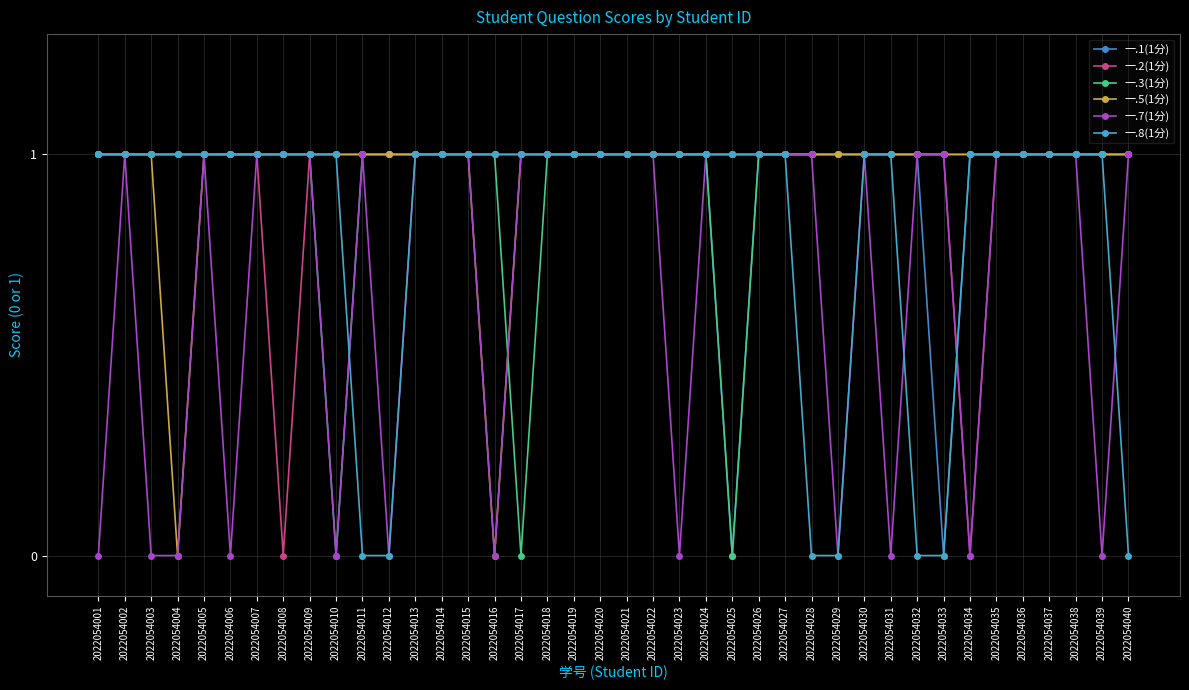

Reading right to left, what are all the values shown in this chart?

一.1(1分): 2022054040=1	2022054039=1	2022054038=1	2022054037=1	2022054036=1	2022054035=1	2022054034=1	2022054033=0	2022054032=1	2022054031=1	2022054030=1	2022054029=1	2022054028=1	2022054027=1	2022054026=1	2022054025=0	2022054024=1	2022054023=1	2022054022=1	2022054021=1	2022054020=1	2022054019=1	2022054018=1	2022054017=1	2022054016=1	2022054015=1	2022054014=1	2022054013=1	2022054012=1	2022054011=1	2022054010=1	2022054009=1	2022054008=1	2022054007=1	2022054006=1	2022054005=1	2022054004=1	2022054003=1	2022054002=1	2022054001=1
一.2(1分): 2022054040=1	2022054039=1	2022054038=1	2022054037=1	2022054036=1	2022054035=1	2022054034=0	2022054033=1	2022054032=1	2022054031=1	2022054030=1	2022054029=1	2022054028=1	2022054027=1	2022054026=1	2022054025=1	2022054024=1	2022054023=1	2022054022=1	2022054021=1	2022054020=1	2022054019=1	2022054018=1	2022054017=1	2022054016=1	2022054015=1	2022054014=1	2022054013=1	2022054012=1	2022054011=1	2022054010=1	2022054009=1	2022054008=0	2022054007=1	2022054006=1	2022054005=1	2022054004=1	2022054003=1	2022054002=1	2022054001=1
一.3(1分): 2022054040=1	2022054039=1	2022054038=1	2022054037=1	2022054036=1	2022054035=1	2022054034=1	2022054033=1	2022054032=1	2022054031=1	2022054030=1	2022054029=1	2022054028=1	2022054027=1	2022054026=1	2022054025=0	2022054024=1	2022054023=1	2022054022=1	2022054021=1	2022054020=1	2022054019=1	2022054018=1	2022054017=0	2022054016=1	2022054015=1	2022054014=1	2022054013=1	2022054012=1	2022054011=1	2022054010=0	2022054009=1	2022054008=1	2022054007=1	2022054006=1	2022054005=1	2022054004=1	2022054003=1	2022054002=1	2022054001=1
一.5(1分): 2022054040=1	2022054039=1	2022054038=1	2022054037=1	2022054036=1	2022054035=1	2022054034=1	2022054033=1	2022054032=1	2022054031=1	2022054030=1	2022054029=1	2022054028=1	2022054027=1	2022054026=1	2022054025=1	2022054024=1	2022054023=1	2022054022=1	2022054021=1	2022054020=1	2022054019=1	2022054018=1	2022054017=1	2022054016=0	2022054015=1	2022054014=1	2022054013=1	2022054012=1	2022054011=1	2022054010=1	2022054009=1	2022054008=1	2022054007=1	2022054006=1	2022054005=1	2022054004=0	2022054003=1	2022054002=1	2022054001=1
一.7(1分): 2022054040=1	2022054039=0	2022054038=1	2022054037=1	2022054036=1	2022054035=1	2022054034=0	2022054033=1	2022054032=1	2022054031=0	2022054030=1	2022054029=0	2022054028=1	2022054027=1	2022054026=1	2022054025=1	2022054024=1	2022054023=0	2022054022=1	2022054021=1	2022054020=1	2022054019=1	2022054018=1	2022054017=1	2022054016=0	2022054015=1	2022054014=1	2022054013=1	2022054012=0	2022054011=1	2022054010=0	2022054009=1	2022054008=1	2022054007=1	2022054006=0	2022054005=1	2022054004=0	2022054003=0	2022054002=1	2022054001=0
一.8(1分): 2022054040=0	2022054039=1	2022054038=1	2022054037=1	2022054036=1	2022054035=1	2022054034=1	2022054033=0	2022054032=0	2022054031=1	2022054030=1	2022054029=0	2022054028=0	2022054027=1	2022054026=1	2022054025=1	2022054024=1	2022054023=1	2022054022=1	2022054021=1	2022054020=1	2022054019=1	2022054018=1	2022054017=1	2022054016=1	2022054015=1	2022054014=1	2022054013=1	2022054012=0	2022054011=0	2022054010=1	2022054009=1	2022054008=1	2022054007=1	2022054006=1	2022054005=1	2022054004=1	2022054003=1	2022054002=1	2022054001=1